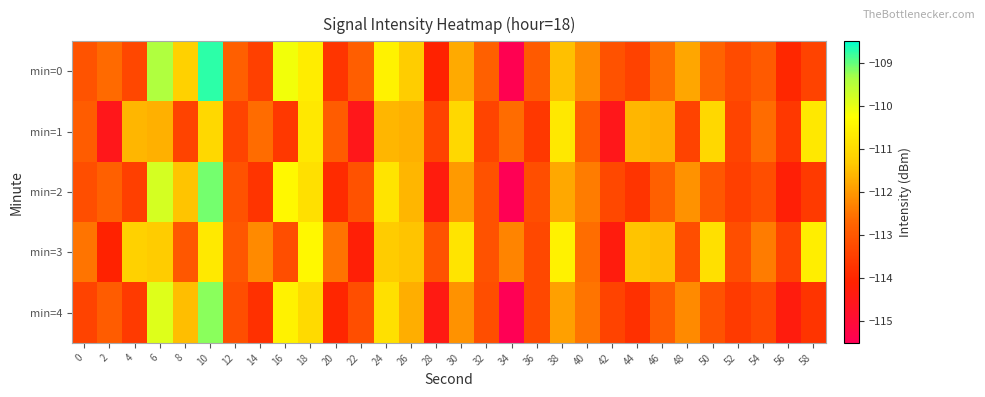

Reading left to right, transcribe all the data shown in this chart.

min=0: 0=-113.1	2=-112.6	4=-113.3	6=-109.4	8=-111.2	10=-108.7	12=-112.8	14=-113.5	16=-110.1	18=-110.6	20=-113.7	22=-112.8	24=-110.5	26=-111.3	28=-114.1	30=-111.8	32=-112.8	34=-115.4	36=-112.9	38=-111.5	40=-112.2	42=-113.1	44=-113.4	46=-112.6	48=-111.8	50=-112.8	52=-113.3	54=-112.9	56=-114.0	58=-113.4
min=1: 0=-112.9	2=-114.5	4=-111.6	6=-111.7	8=-113.4	10=-111.1	12=-113.4	14=-112.6	16=-113.6	18=-110.7	20=-112.9	22=-114.5	24=-111.6	26=-111.7	28=-113.4	30=-111.1	32=-113.4	34=-112.6	36=-113.6	38=-110.7	40=-112.9	42=-114.5	44=-111.6	46=-111.7	48=-113.4	50=-111.1	52=-113.4	54=-112.6	56=-113.6	58=-110.7
min=2: 0=-113.2	2=-112.8	4=-113.5	6=-109.8	8=-111.4	10=-109.1	12=-113.1	14=-113.7	16=-110.4	18=-110.9	20=-113.9	22=-113.1	24=-110.8	26=-111.6	28=-114.3	30=-112.0	32=-113.1	34=-115.6	36=-113.2	38=-111.8	40=-112.4	42=-113.3	44=-113.7	46=-112.8	48=-112.1	50=-113.0	52=-113.5	54=-113.2	56=-114.2	58=-113.6
min=3: 0=-112.5	2=-114.1	4=-111.2	6=-111.3	8=-113.0	10=-110.7	12=-113.0	14=-112.2	16=-113.2	18=-110.4	20=-112.5	22=-114.2	24=-111.3	26=-111.4	28=-113.1	30=-110.8	32=-113.1	34=-112.3	36=-113.3	38=-110.5	40=-112.6	42=-114.3	44=-111.4	46=-111.5	48=-113.2	50=-110.9	52=-113.2	54=-112.4	56=-113.4	58=-110.6
min=4: 0=-113.4	2=-112.9	4=-113.6	6=-109.9	8=-111.5	10=-109.2	12=-113.2	14=-113.8	16=-110.5	18=-111.0	20=-114.0	22=-113.2	24=-110.9	26=-111.7	28=-114.4	30=-112.1	32=-113.2	34=-115.7	36=-113.3	38=-111.9	40=-112.5	42=-113.4	44=-113.8	46=-112.9	48=-112.2	50=-113.1	52=-113.6	54=-113.3	56=-114.3	58=-113.7